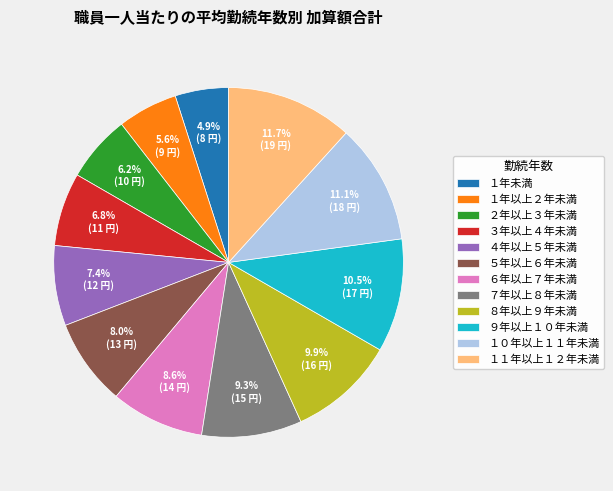

Combined, do ４年以上５年未満 and ５年以上６年未満 account for over 50%?

No